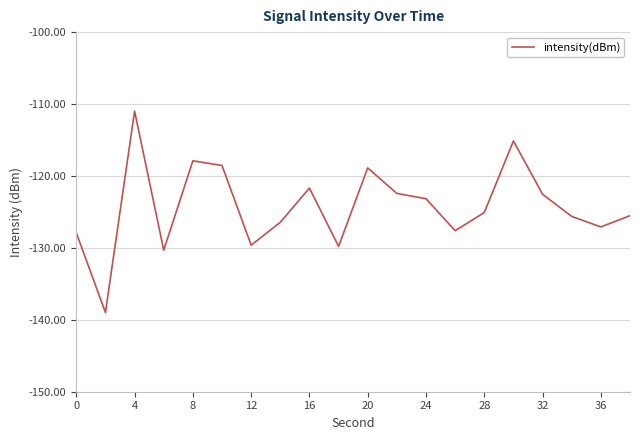

What is the difference between the maximum and minimum values?

28.0